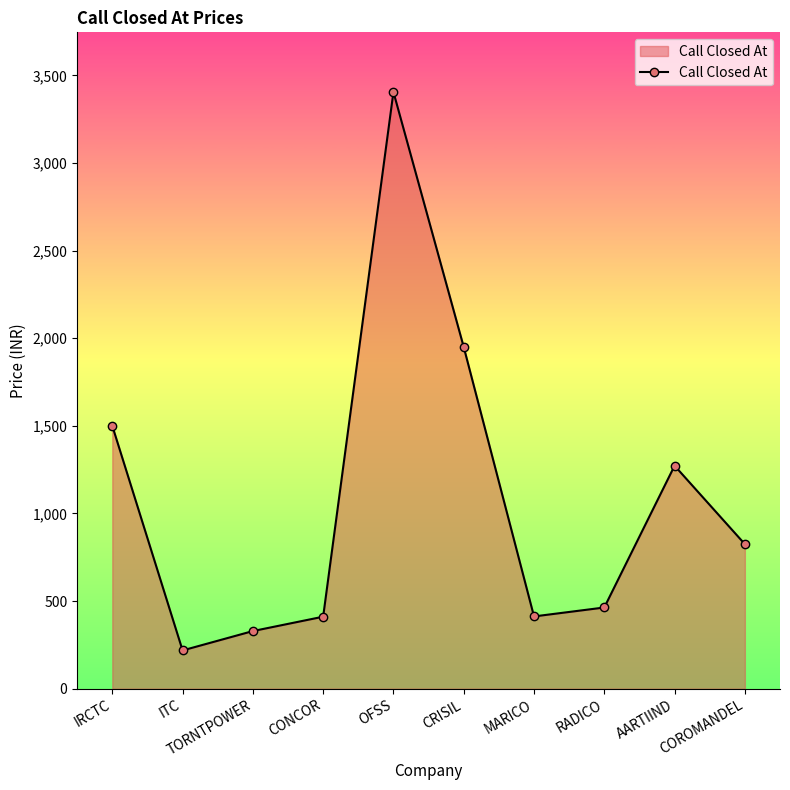

What position from the left is OFSS?

5